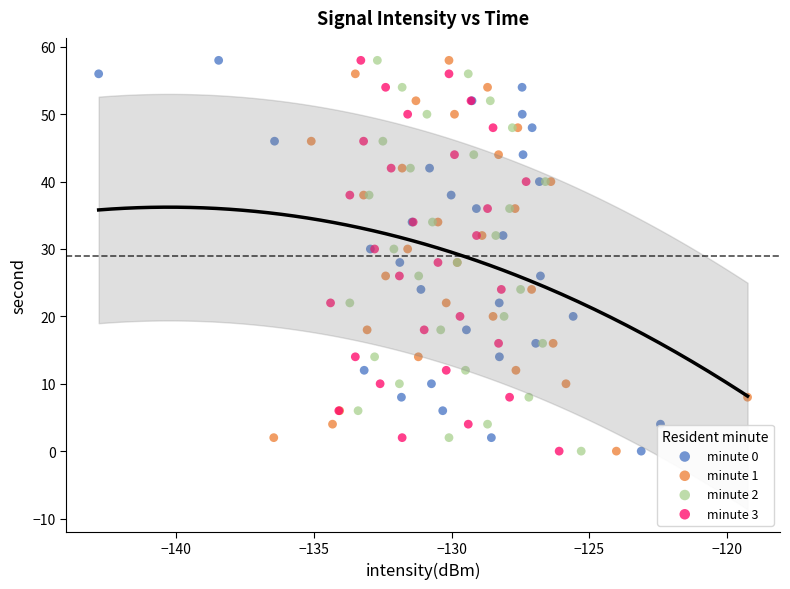

What are all the series names shown in the legend?

minute 0, minute 1, minute 2, minute 3